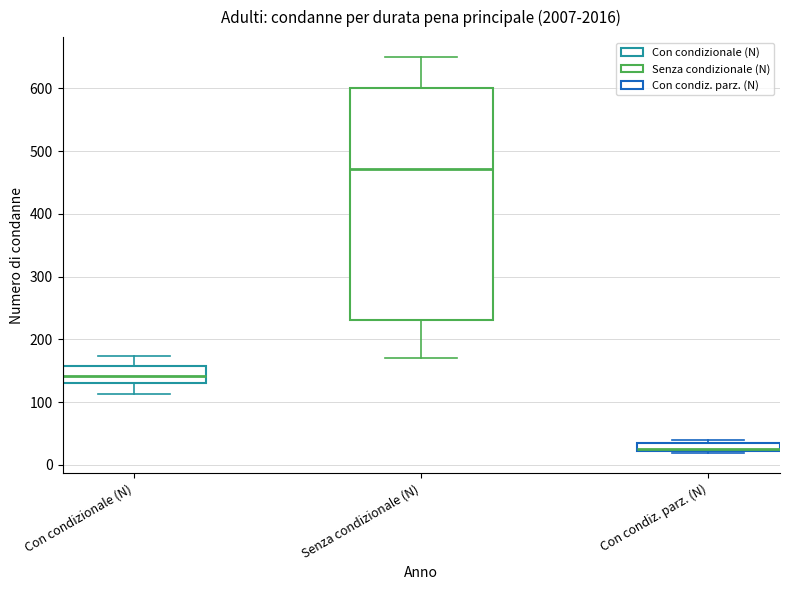

Comparing the boxes themselves (not the whiskers), which one is the tallest?

Senza condizionale (N)